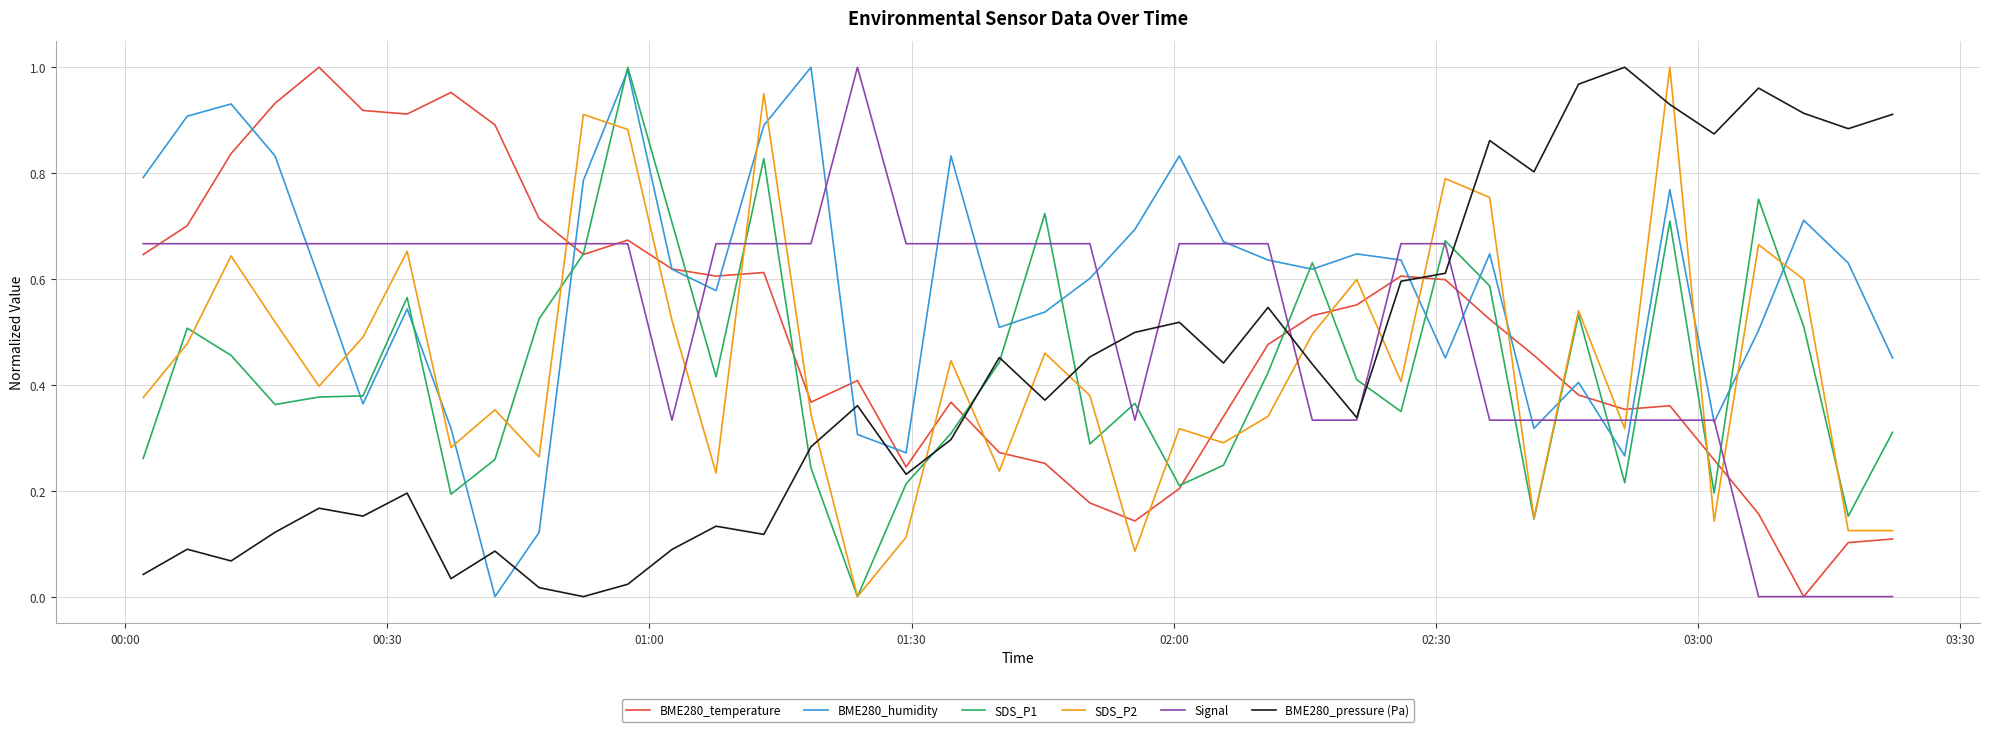

True or false: BME280_temperature and SDS_P2 intersect in this chart.

True